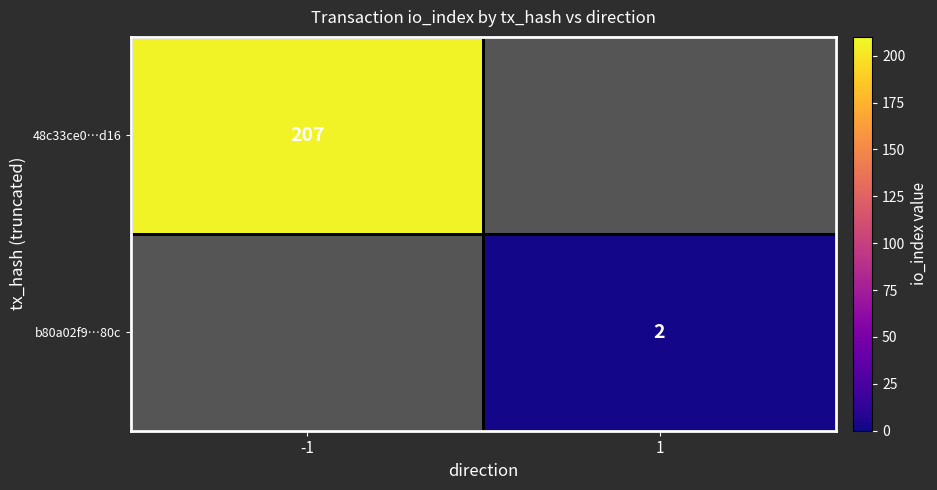

Is it true that 48c33ce0…d16 equals 113 at -1?

False